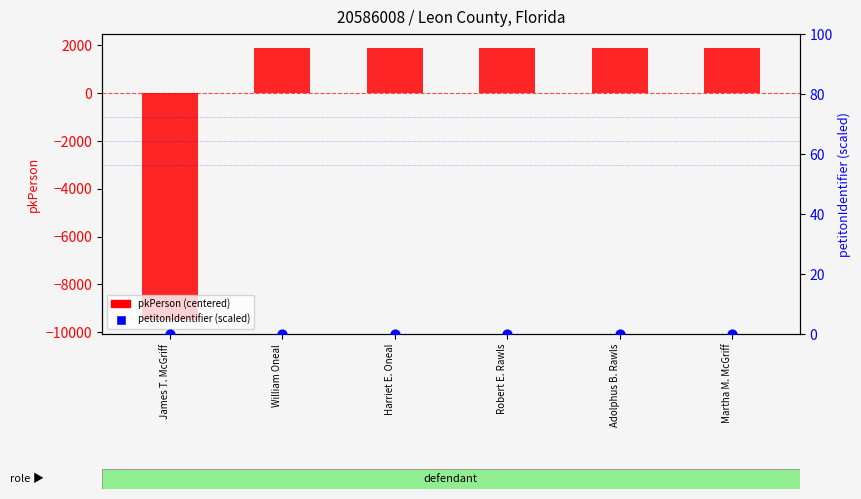

What is the total value across all series at Harriet E. Oneal?

1899.3